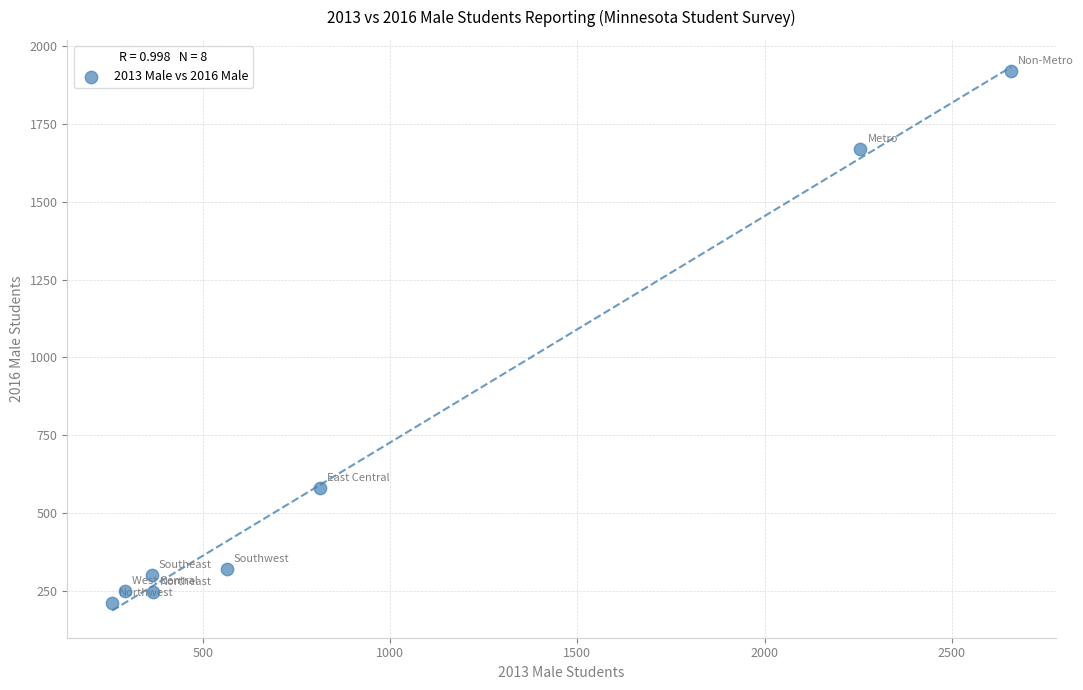

What Y value in the scatter plot is closest to 1066?

582